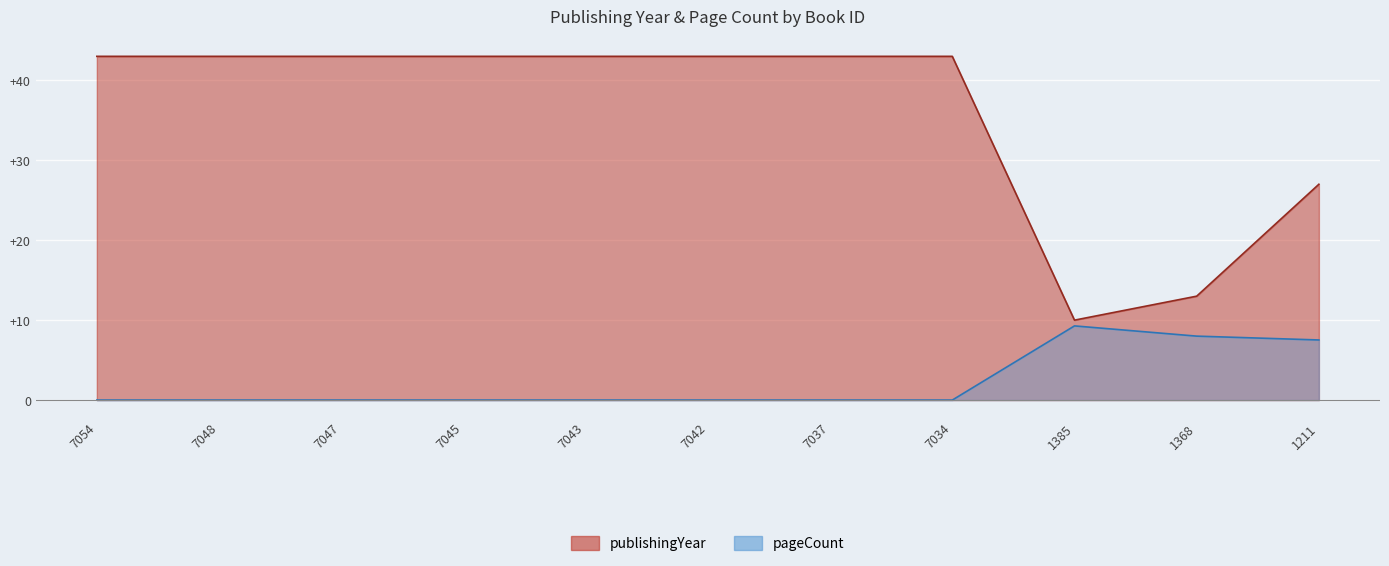

Which series has the widest spread of values?

publishingYear